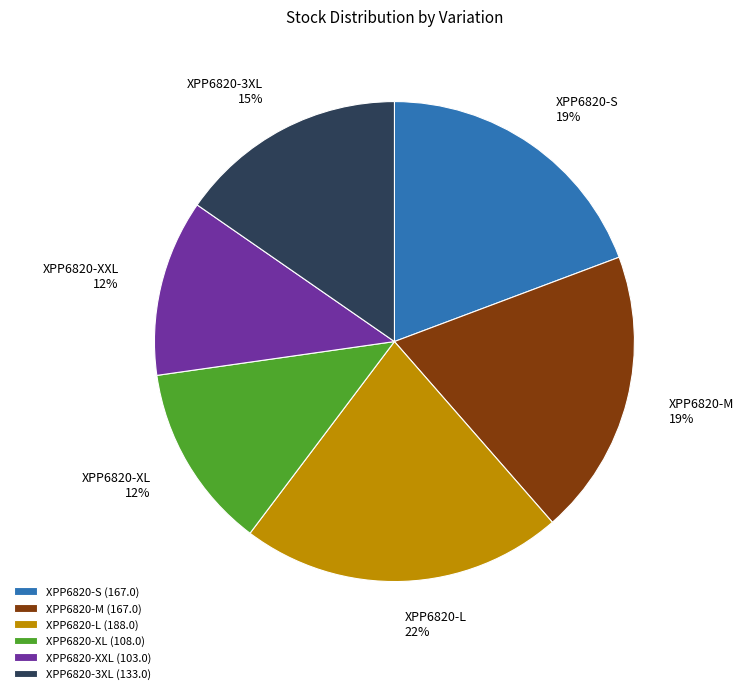

To the nearest percent, what is the difference between the largest and smallest slice percentages?

10%